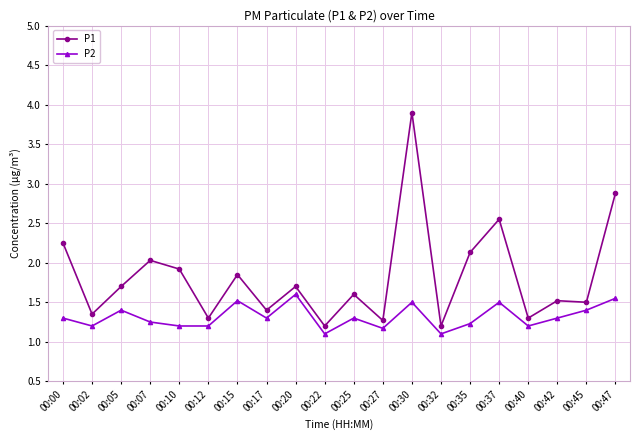

True or false: P1 and P2 cross at least once.

False